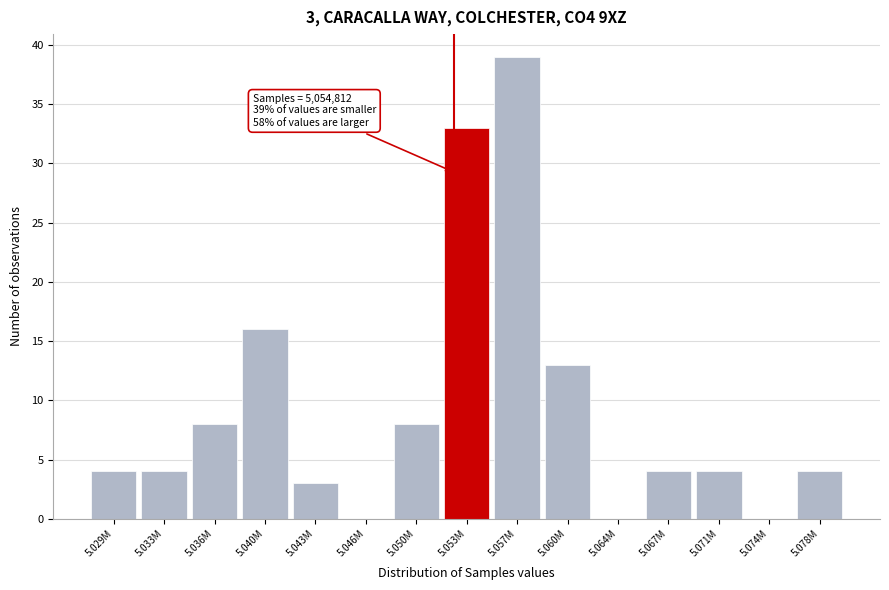

Reading left to right, extract all data points from this chart.

5.029M=4	5.033M=4	5.036M=8	5.040M=16	5.043M=3	5.046M=0	5.050M=8	5.053M=33	5.057M=39	5.060M=13	5.064M=0	5.067M=4	5.071M=4	5.074M=0	5.078M=4